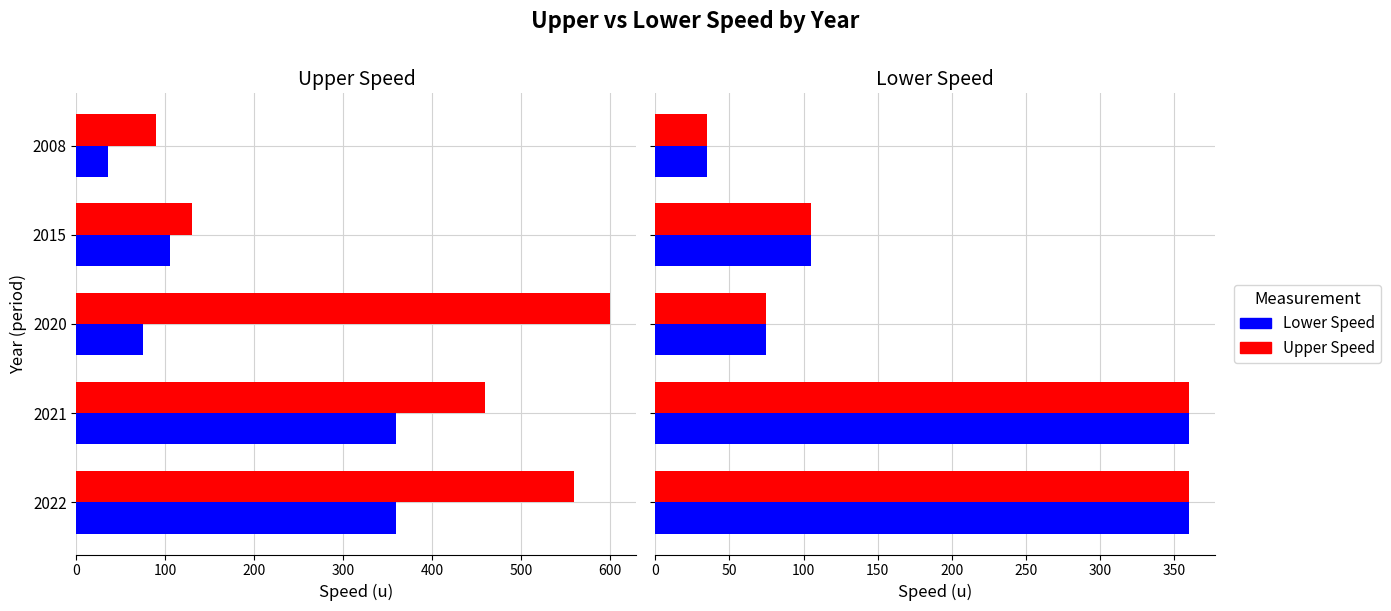

Are the bars grouped side by side (vs. stacked)?

Yes